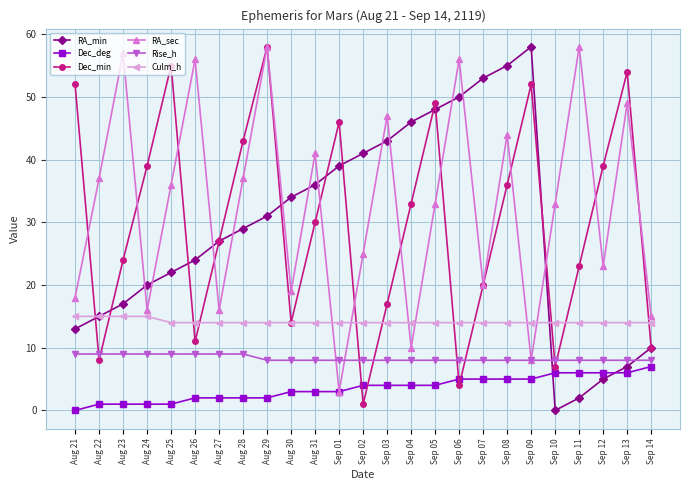

Which series ends up on top after the final intersection of RA_min and RA_sec?

RA_sec